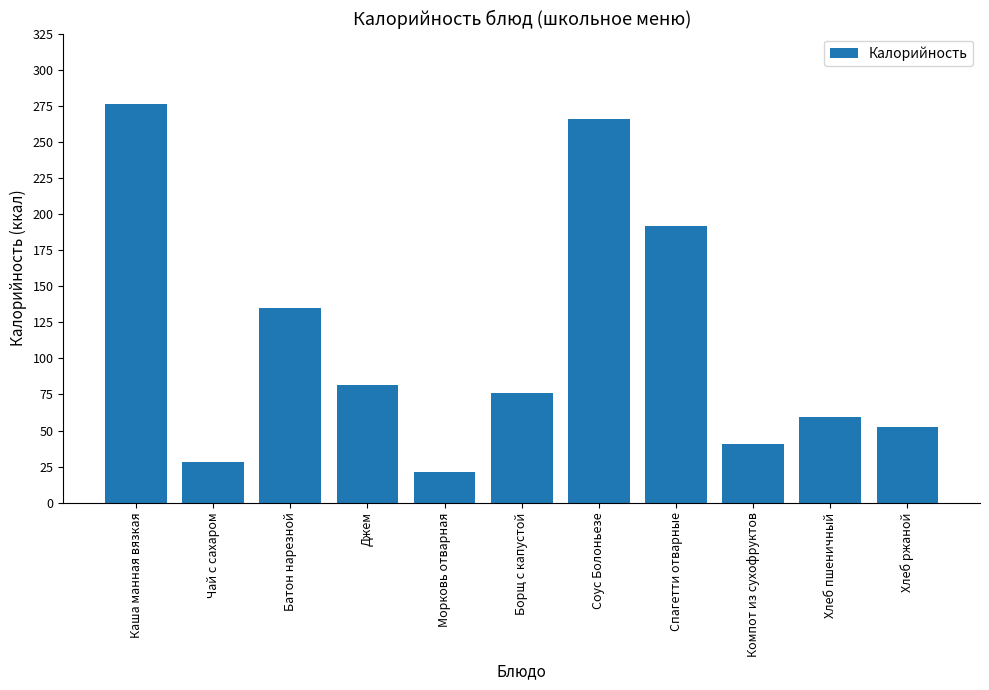

Is it true that the value at Морковь отварная is 21.2?

True